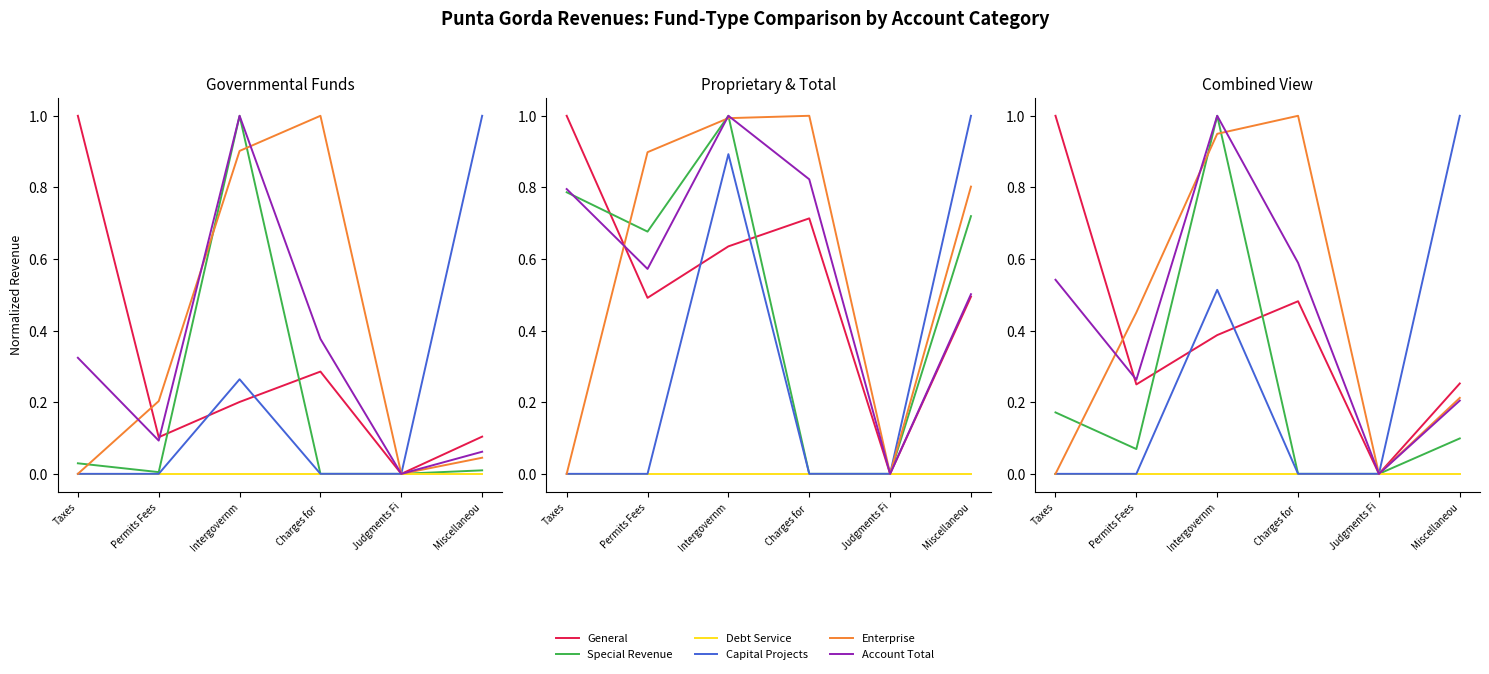

What is the difference between the highest and lowest values at Charges for ?

1.0